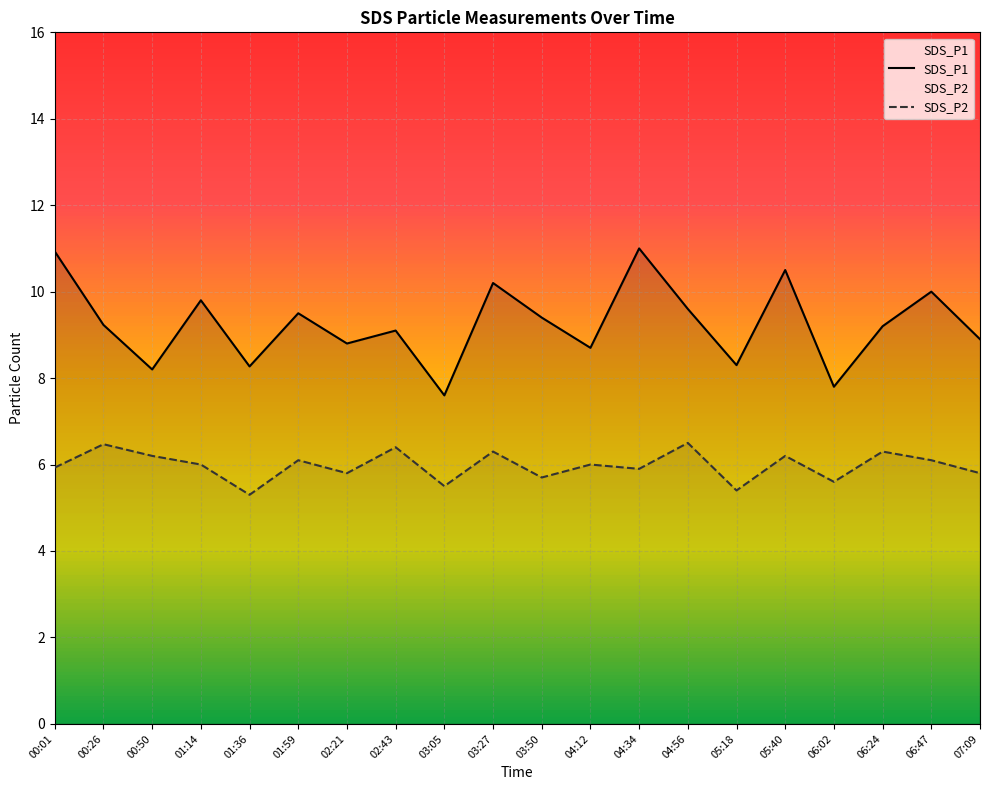

At how many categories does at least one series exceed 6?

20